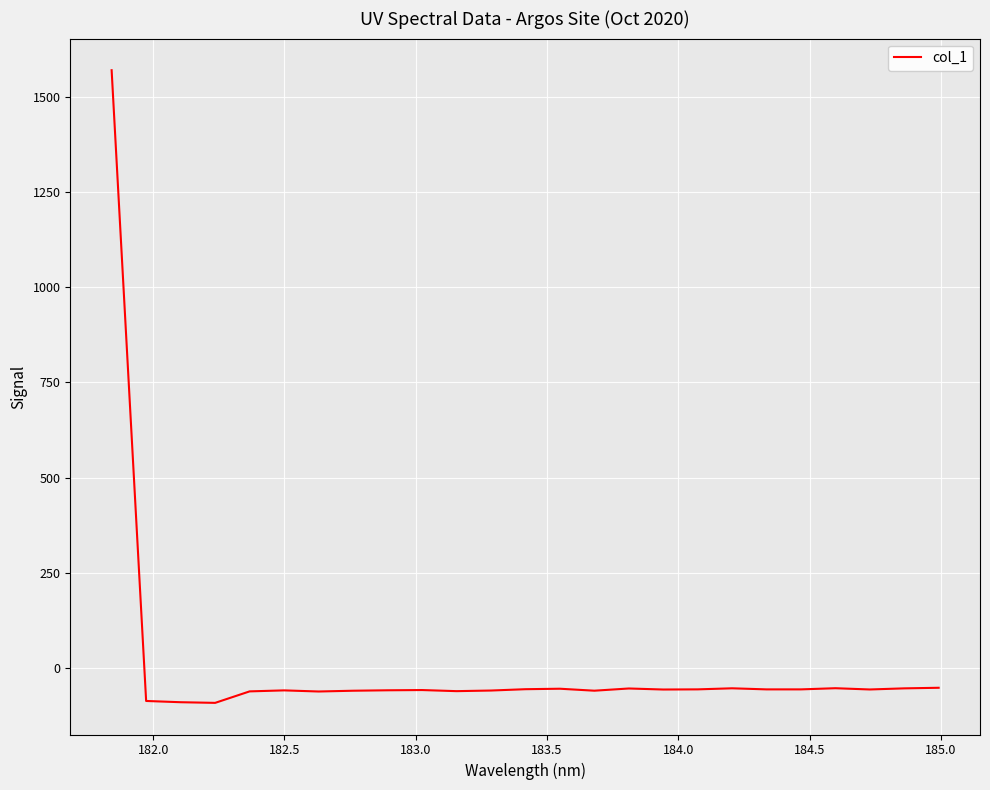

What is the minimum value shown in the chart?

-92.4